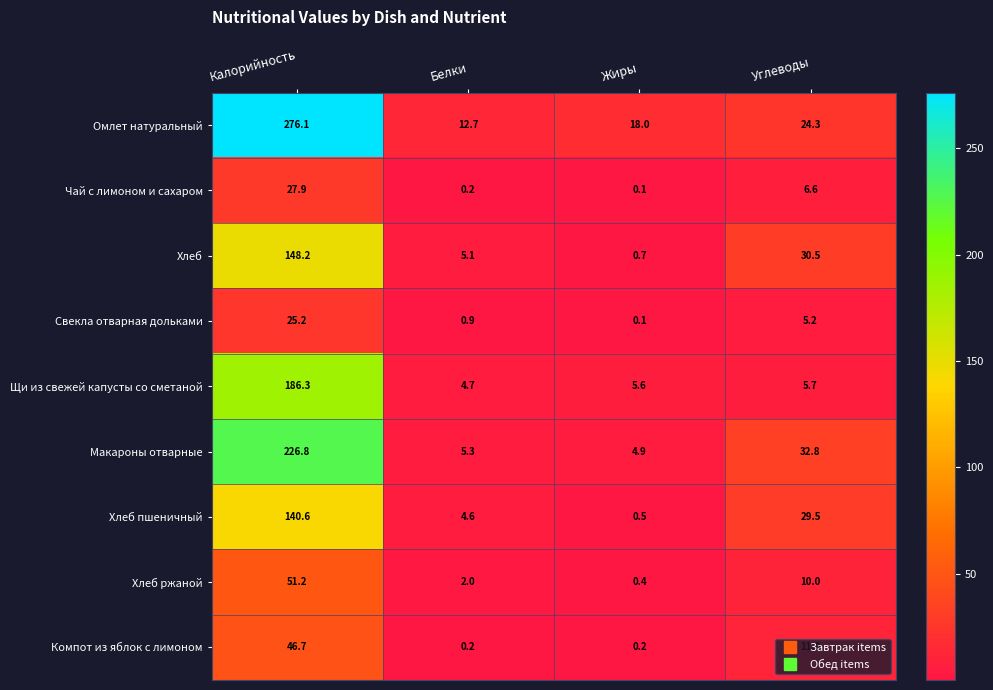

At which label does Хлеб first exceed 30?

Калорийность